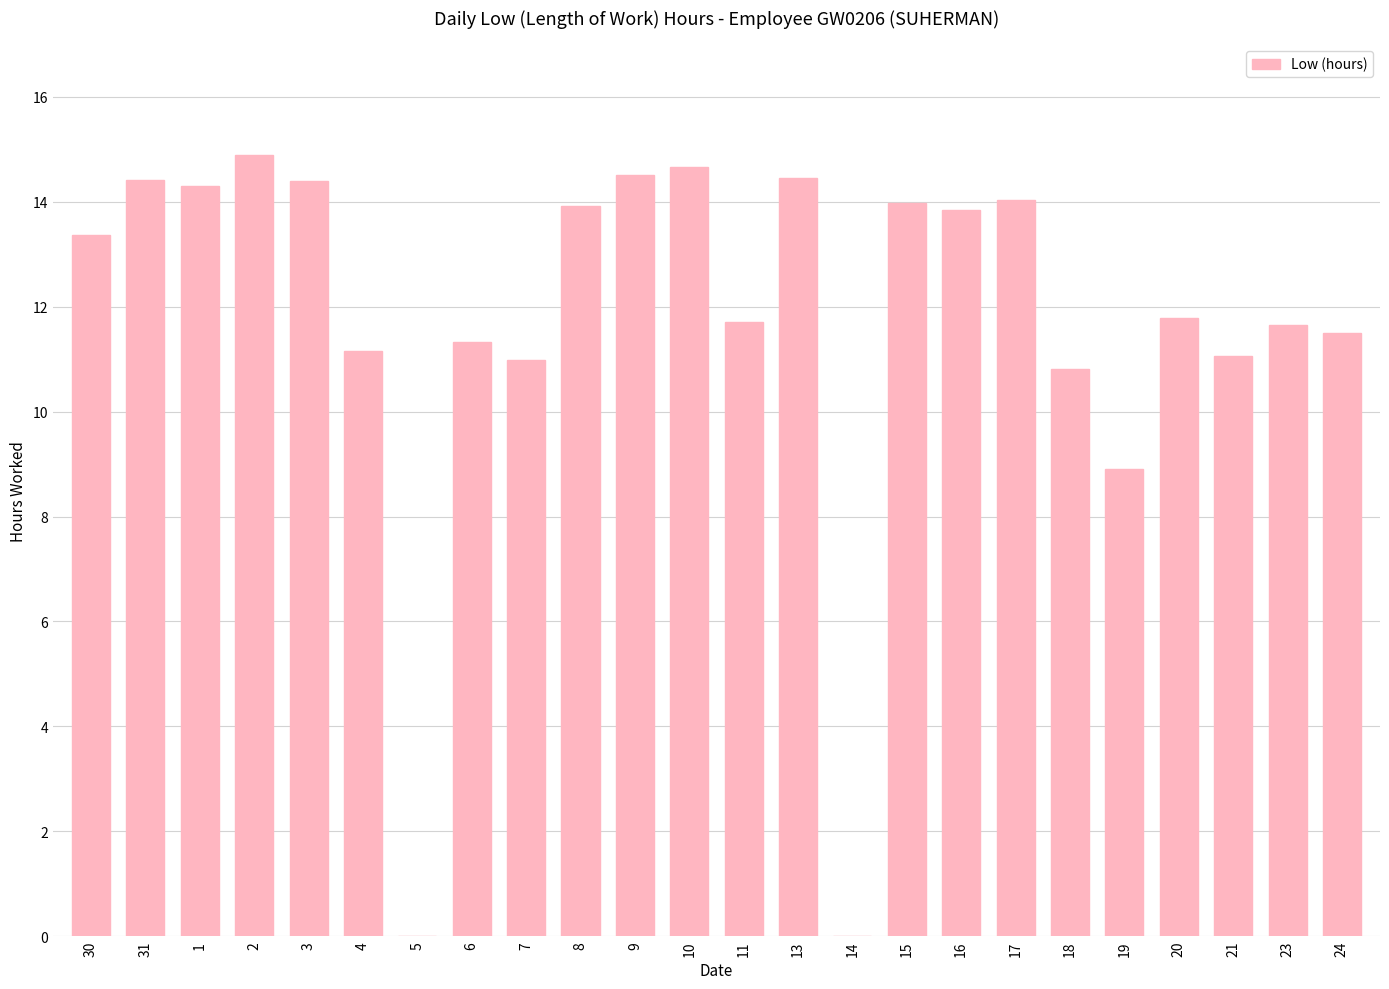

What is the sum of all values?

281.7